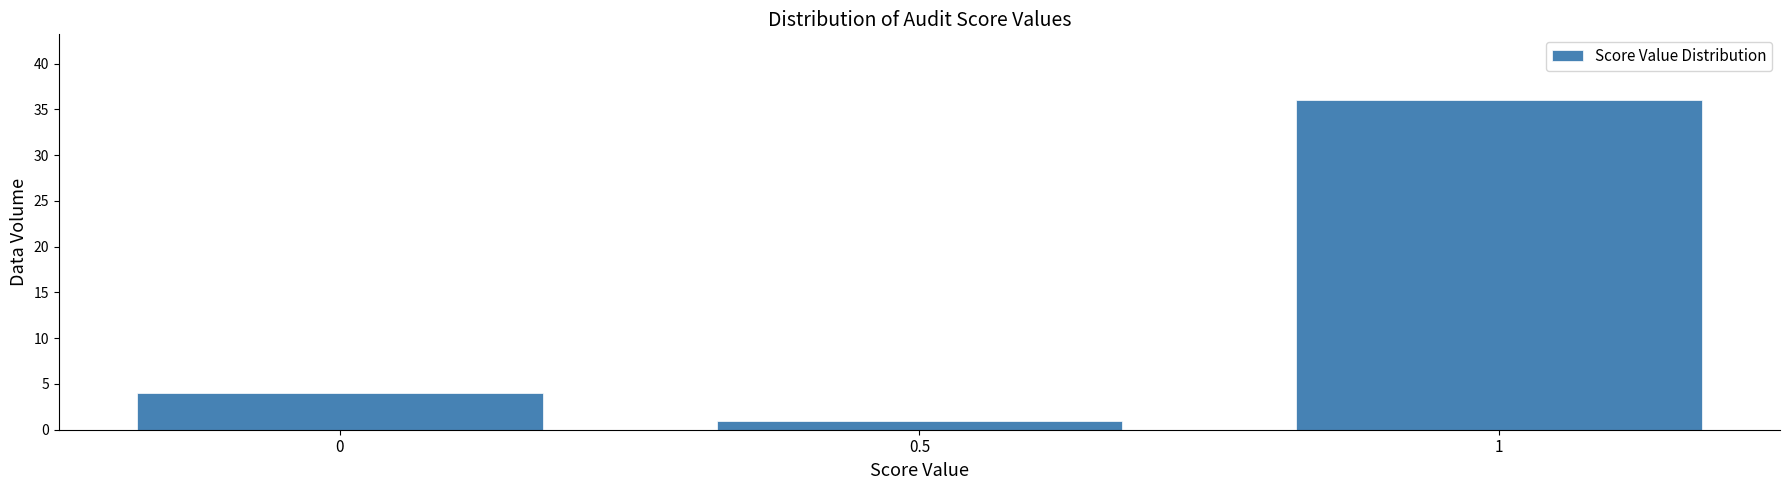

Reading left to right, transcribe this chart: for each bar, give the range it covers on the x-axis and its height. The values are not printed on the chart, so give them approximately, as read against the axis.

-0.25 to 0.25: 4
0.25 to 0.75: 1
0.75 to 1.25: 36